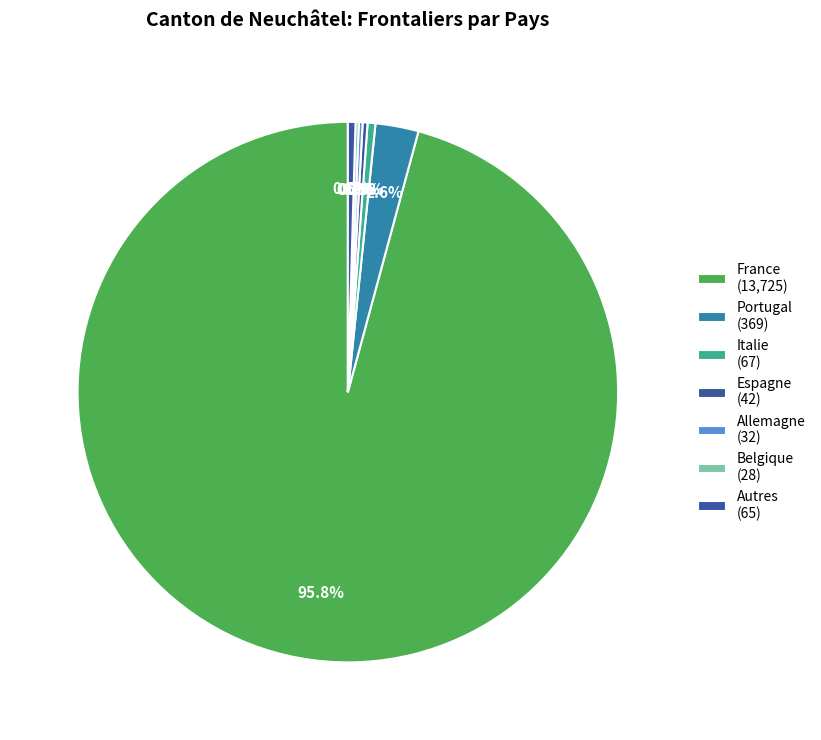

To the nearest percent, what is the average slice percentage?

14%